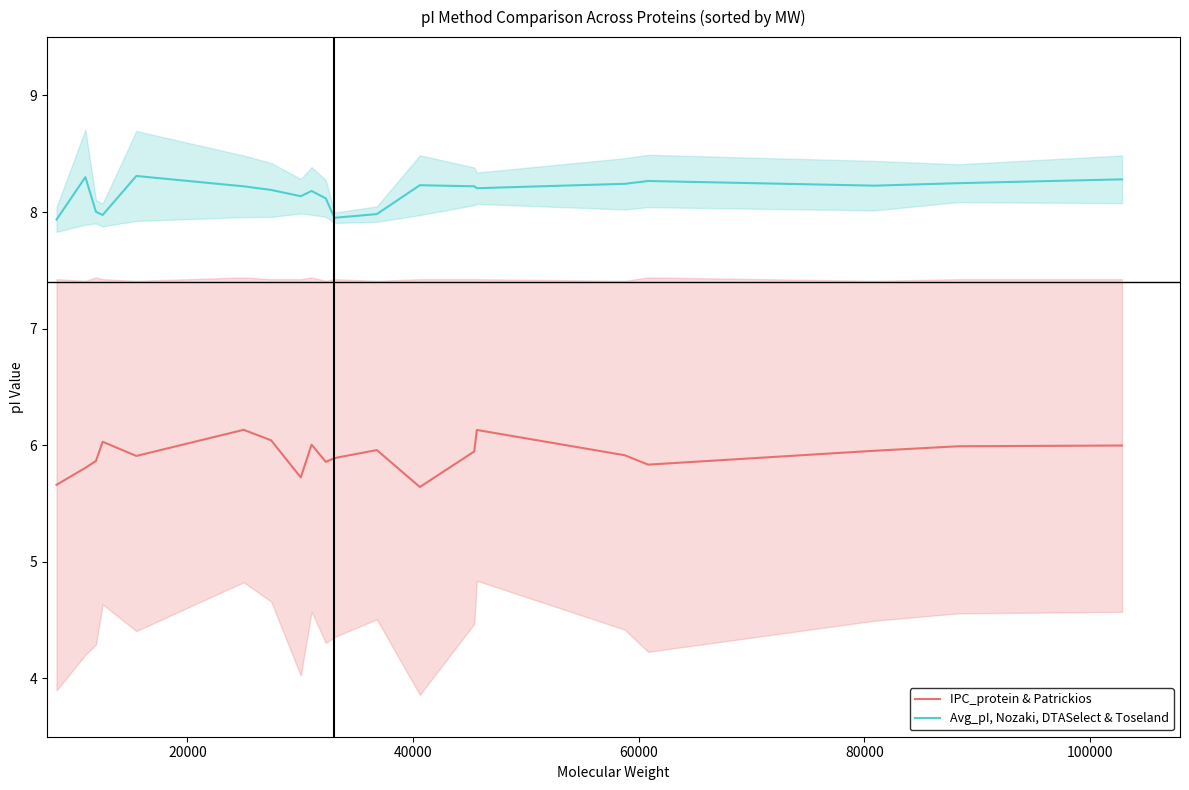

True or false: Avg_pI, Nozaki, DTASelect & Toseland and IPC_protein & Patrickios intersect in this chart.

False